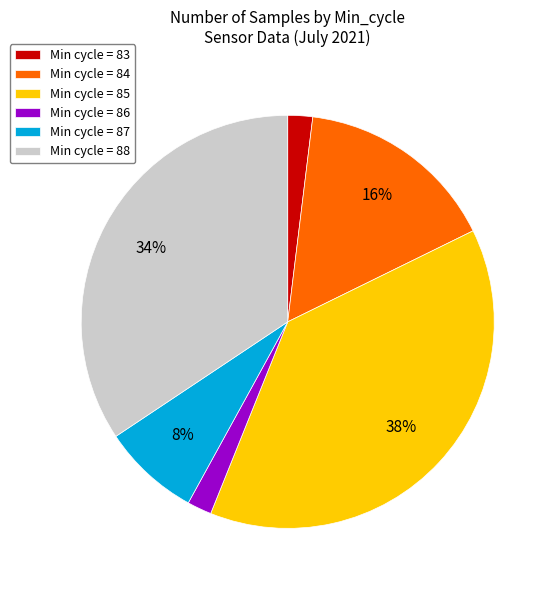

Count the number of slices in the pie.

6